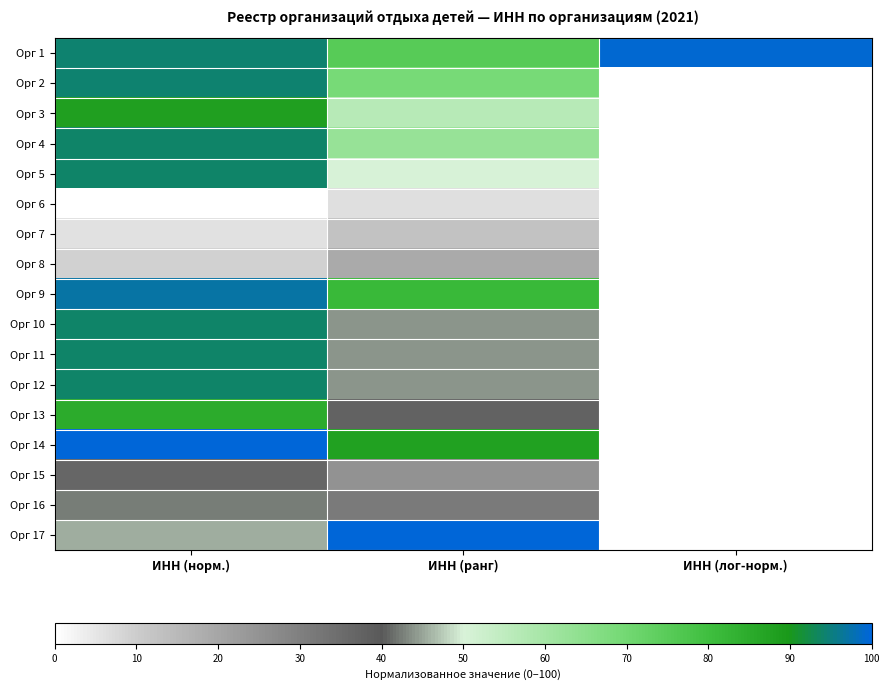

Between ИНН (норм.) and ИНН (ранг), which is larger?

ИНН (норм.)